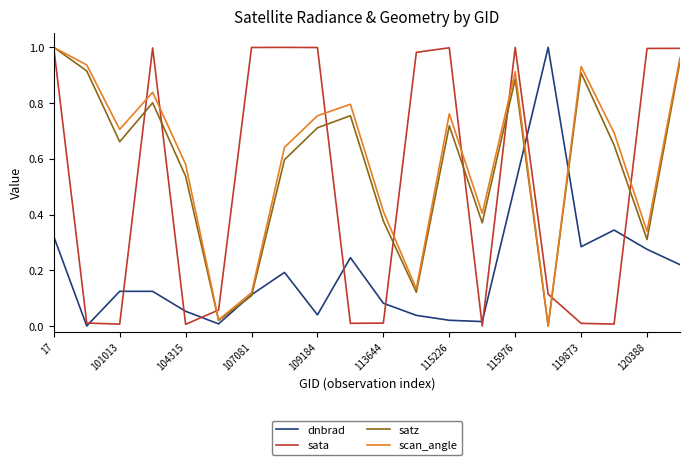

The value of scan_angle at 115226 is 1.3. True or false?

False